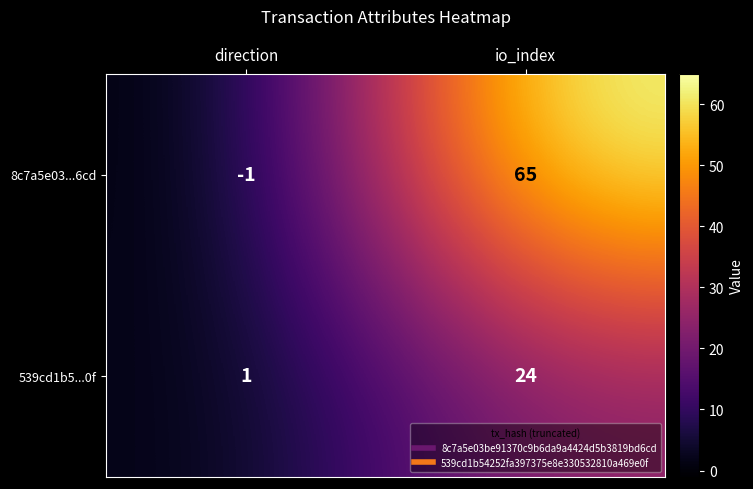

True or false: 539cd1b5...0f has a value of 0 at direction.

False